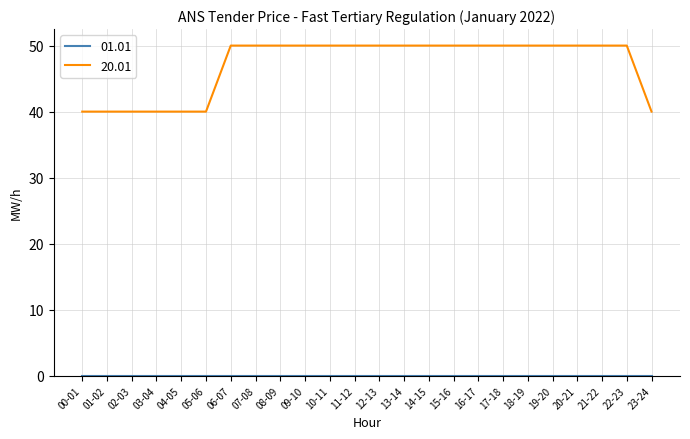

What position from the left is 11-12?

12